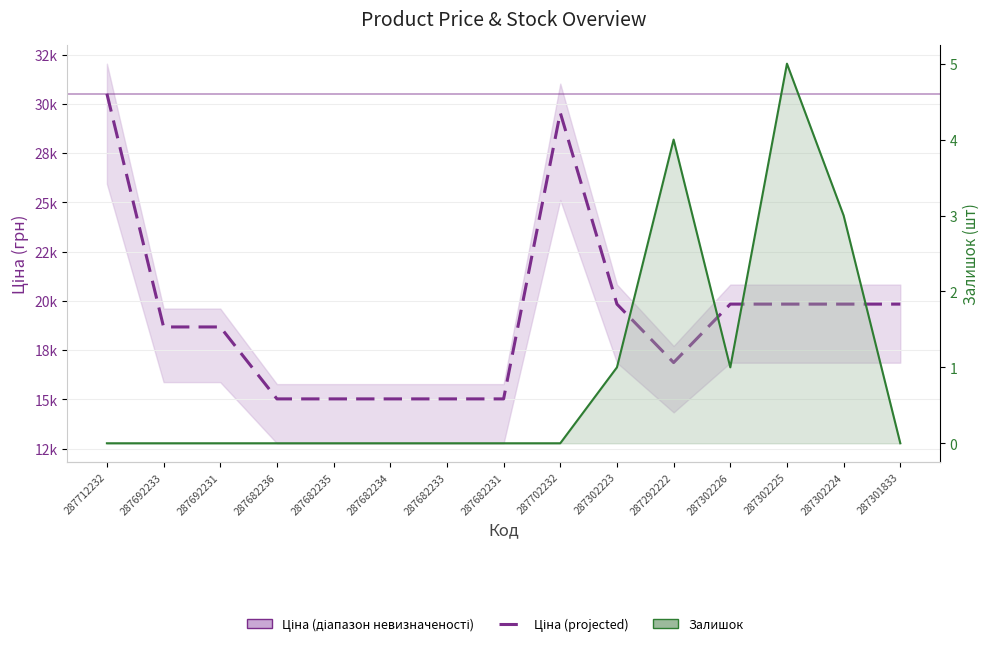

How many interior local valleys does the Залишок series have?

1